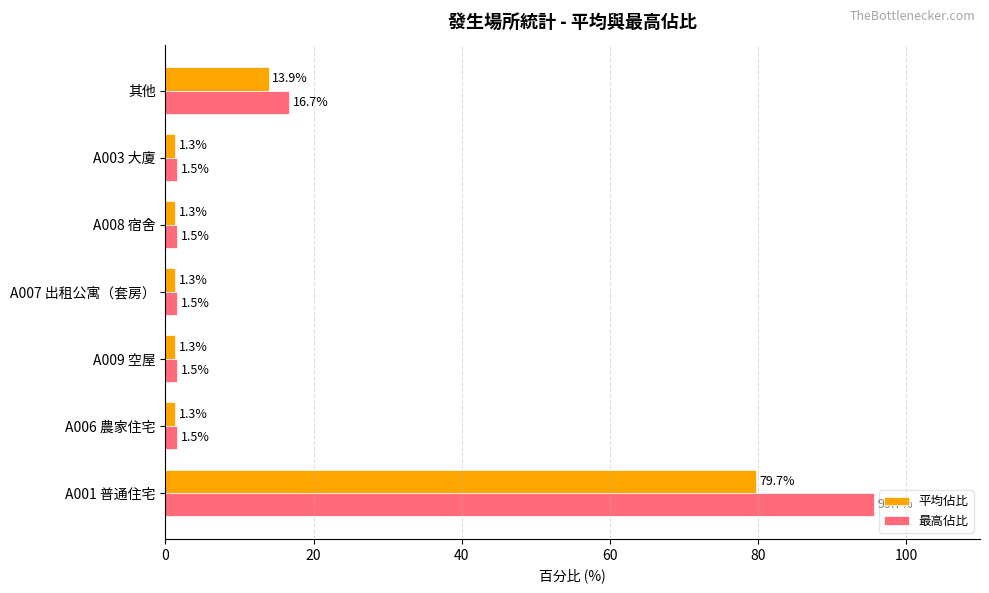

The 最高佔比 series shows 4.9 at 其他. True or false?

False